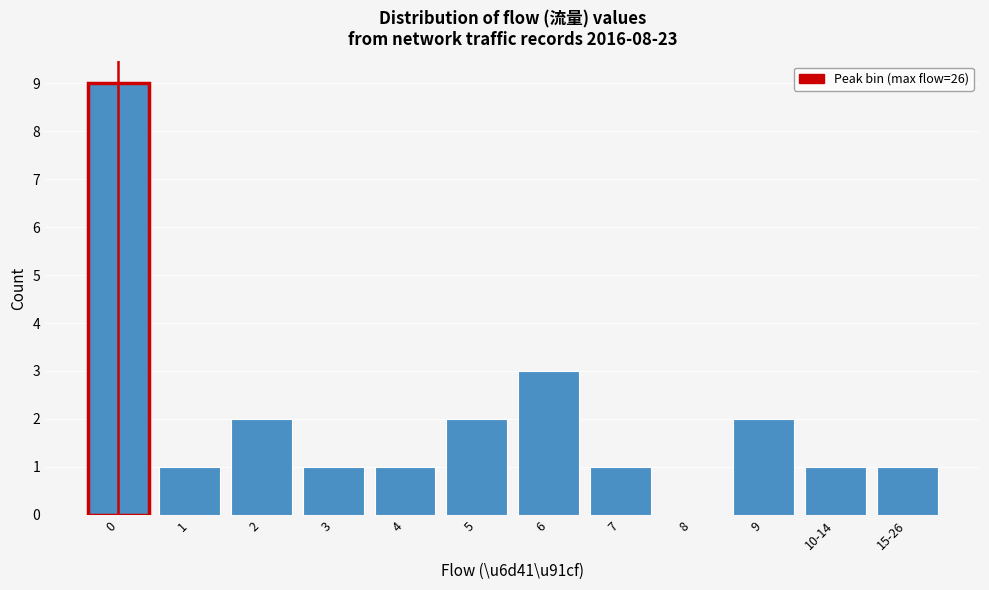

Reading right to left, what are all the values shown in this chart?

15-26=1	10-14=1	9=2	8=0	7=1	6=3	5=2	4=1	3=1	2=2	1=1	0=9